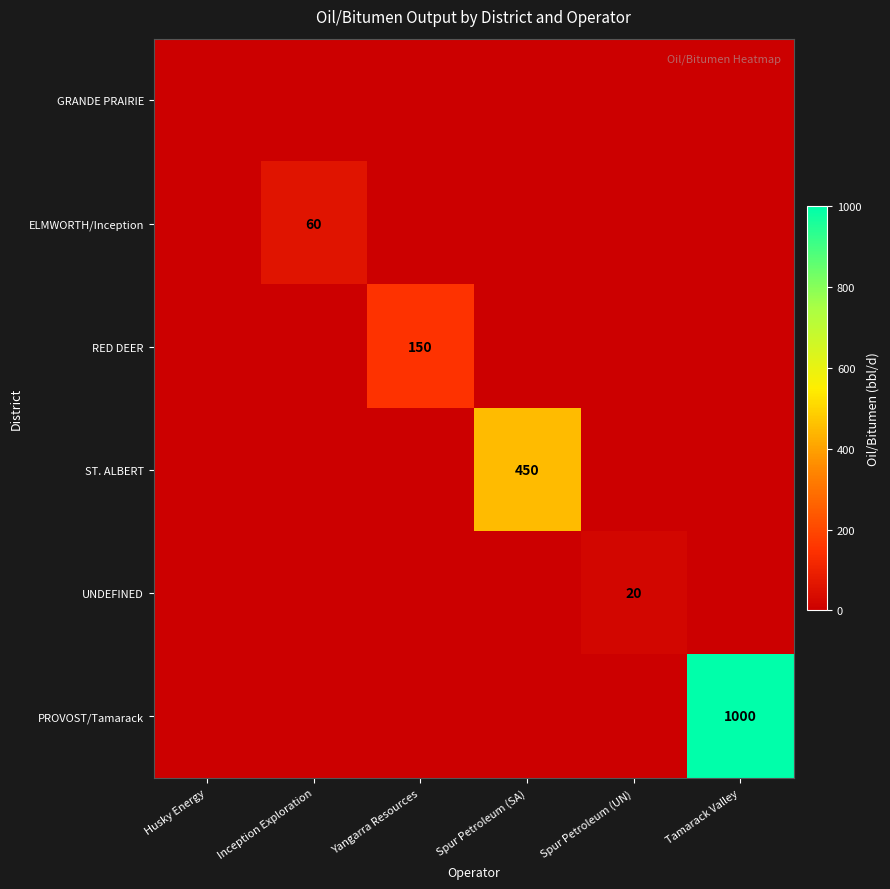

Is the value of PROVOST/Tamarack at Tamarack Valley greater than the value of RED DEER at Yangarra Resources?

Yes